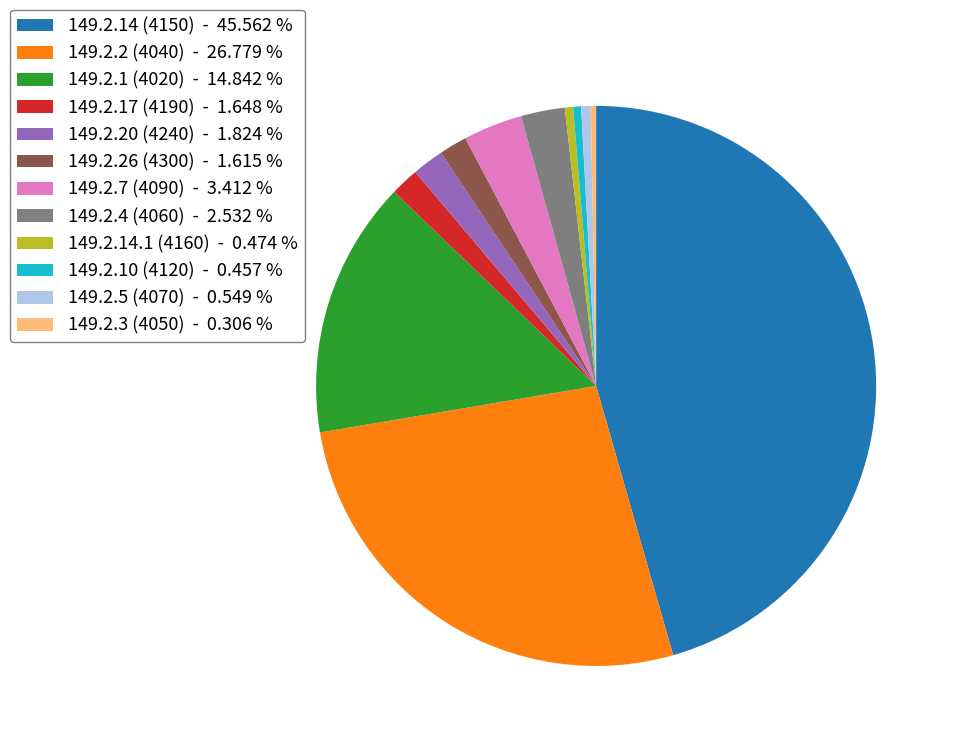

Between 149.2.14 (4150) - 45.562 % and 149.2.10 (4120) - 0.457 %, which is larger?

149.2.14 (4150) - 45.562 %